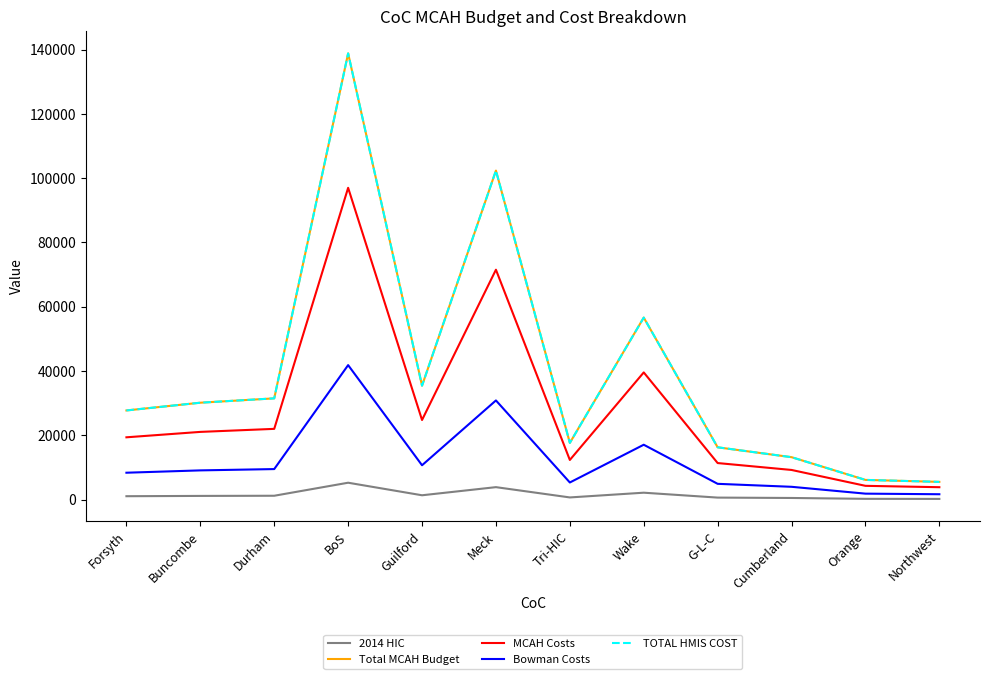

True or false: Total MCAH Budget and 2014 HIC intersect in this chart.

False